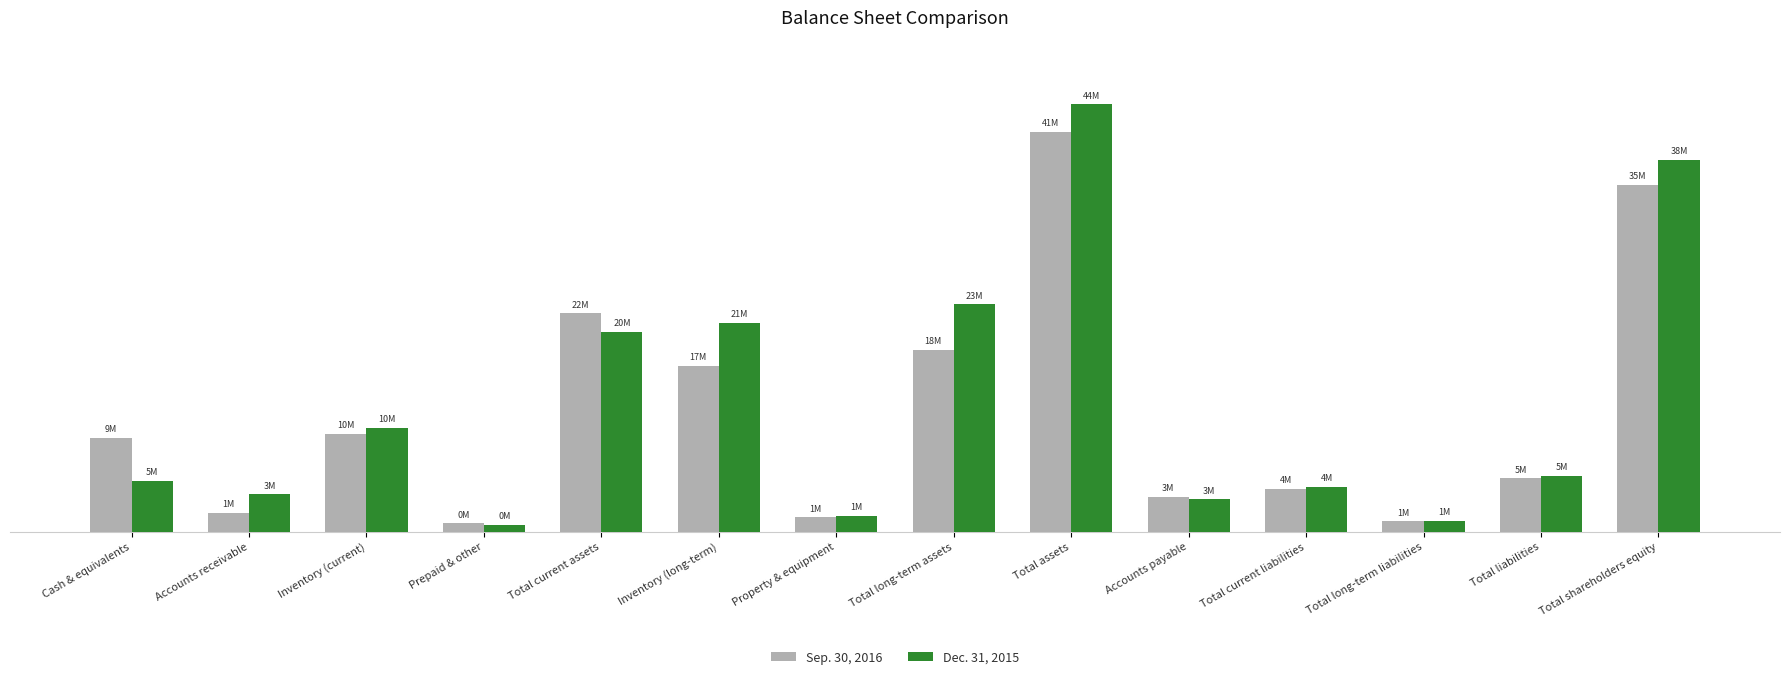

At which label does Dec. 31, 2015 first exceed 5752061?

Inventory (current)